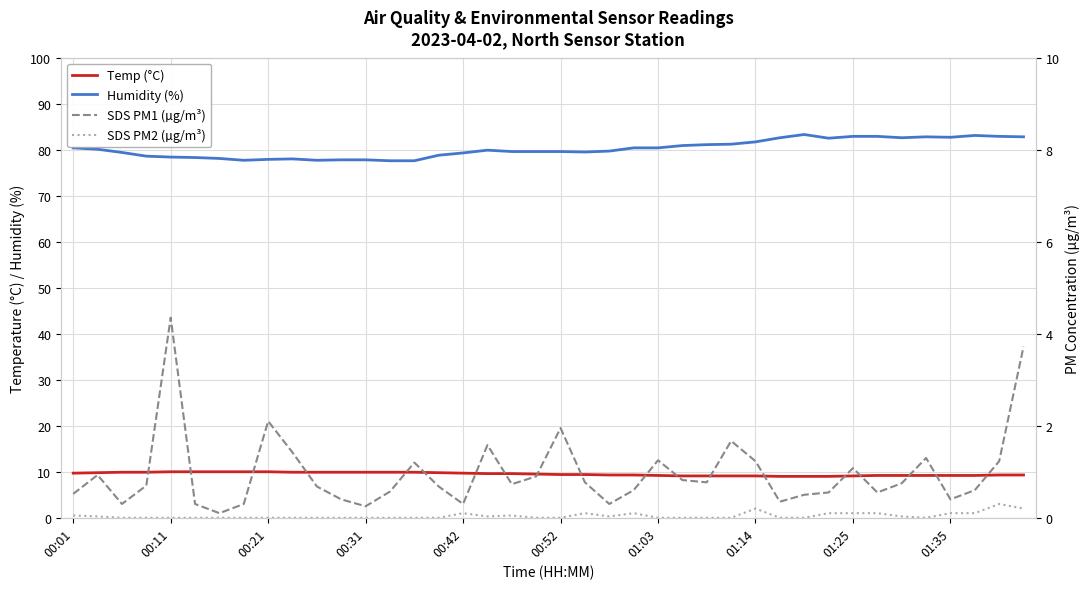

True or false: SDS PM1 (µg/m³) and Humidity (%) cross at least once.

False